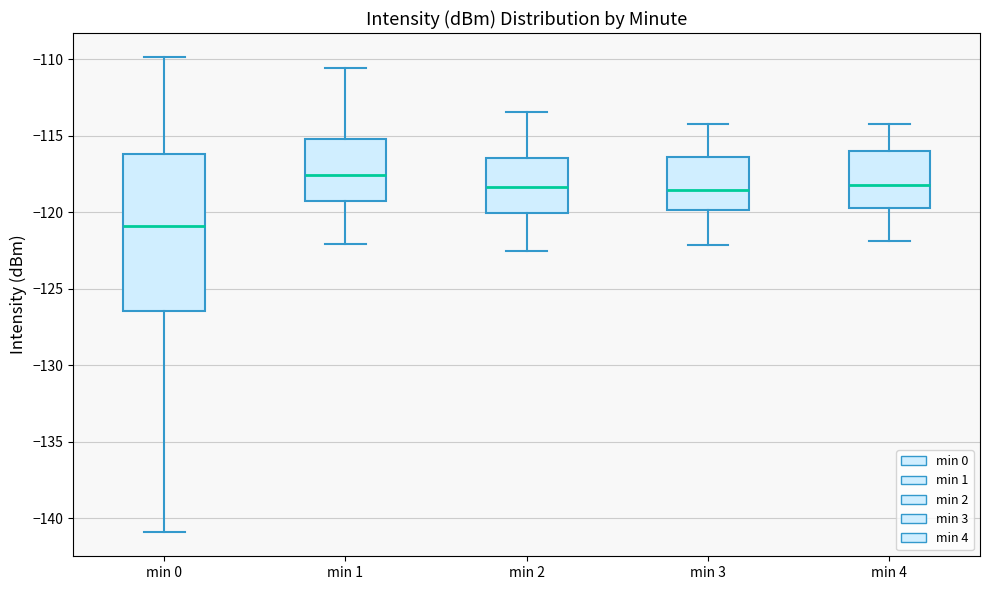

Where does the lower whisker of the box for min 1 end on the y-axis? The values are not printed on the chart, so give them approximately, as read against the axis.

-122.0